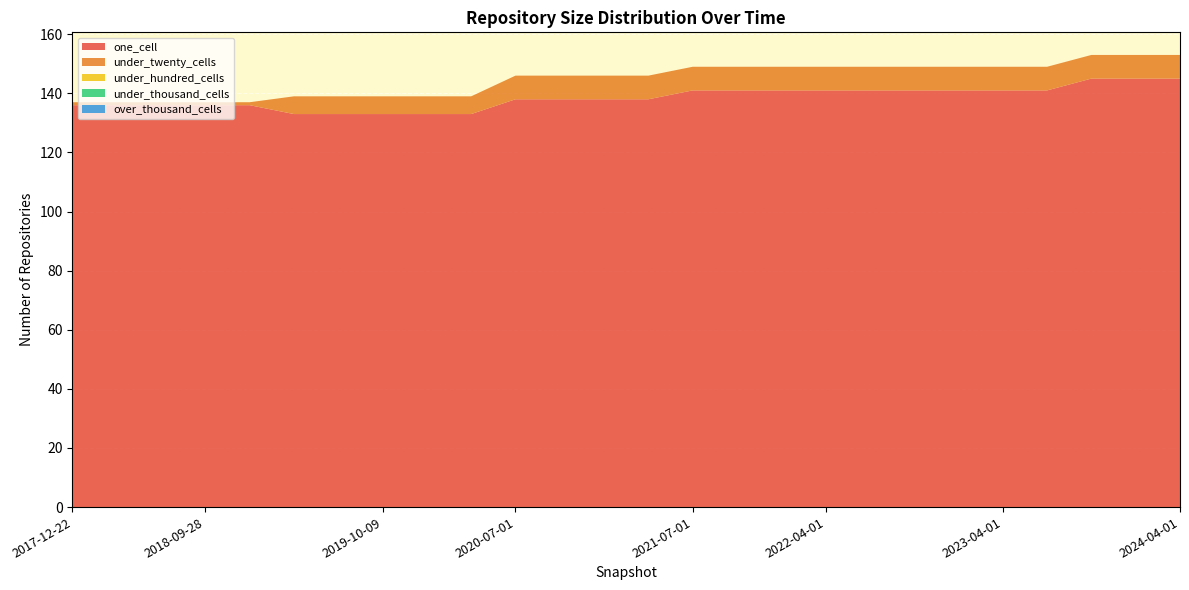

Reading right to left, what are all the values shown in this chart?

one_cell: 145	145	145	141	141	141	141	141	141	141	141	141	138	138	138	138	133	133	133	133	133	136	136	136	136	136
under_twenty_cells: 8	8	8	8	8	8	8	8	8	8	8	8	8	8	8	8	6	6	6	6	6	1	1	1	1	1
under_hundred_cells: 0	0	0	0	0	0	0	0	0	0	0	0	0	0	0	0	0	0	0	0	0	0	0	0	0	0
under_thousand_cells: 0	0	0	0	0	0	0	0	0	0	0	0	0	0	0	0	0	0	0	0	0	0	0	0	0	0
over_thousand_cells: 0	0	0	0	0	0	0	0	0	0	0	0	0	0	0	0	0	0	0	0	0	0	0	0	0	0